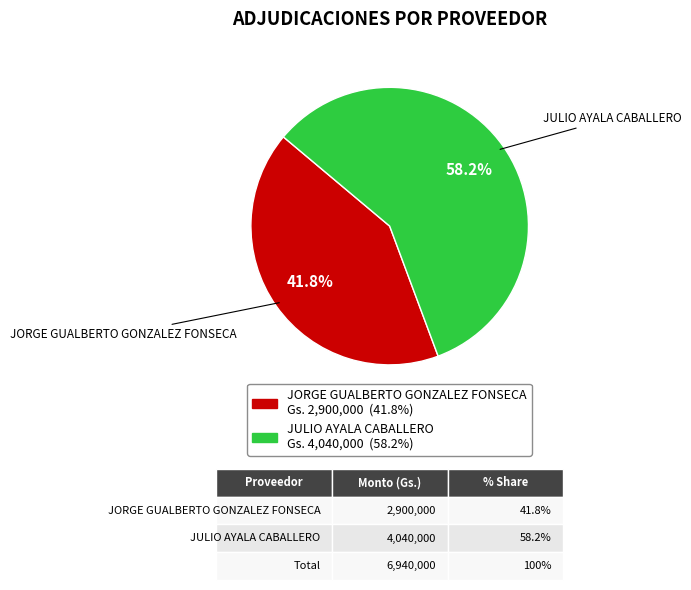

How many segments does this pie chart have?

2